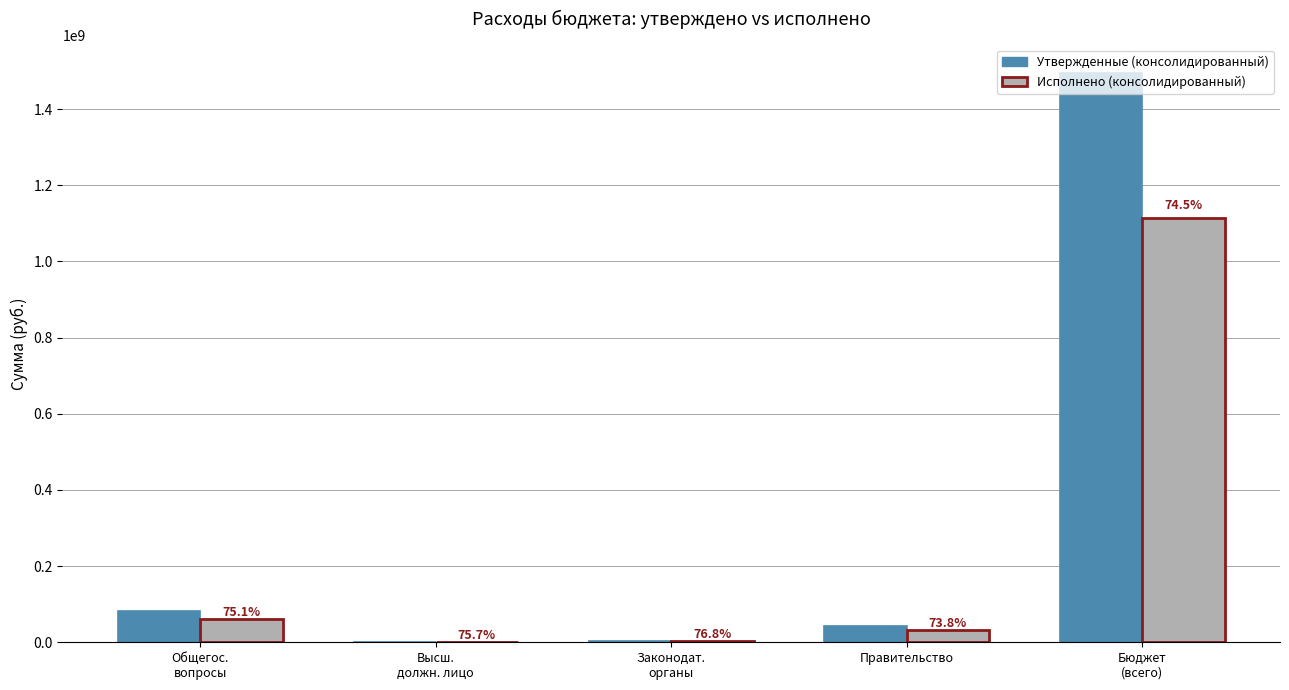

Rank the series by their average value, from lowest to highest.

Исполнено (консолидированный), Утвержденные (консолидированный)